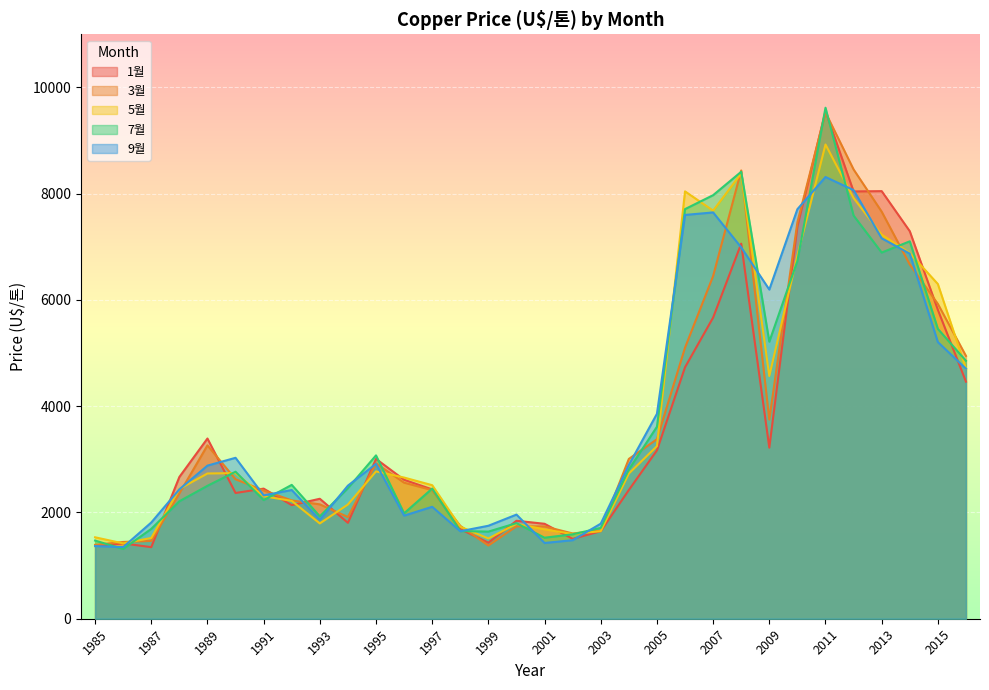

Which label corresponds to the smallest value in the chart?

1986